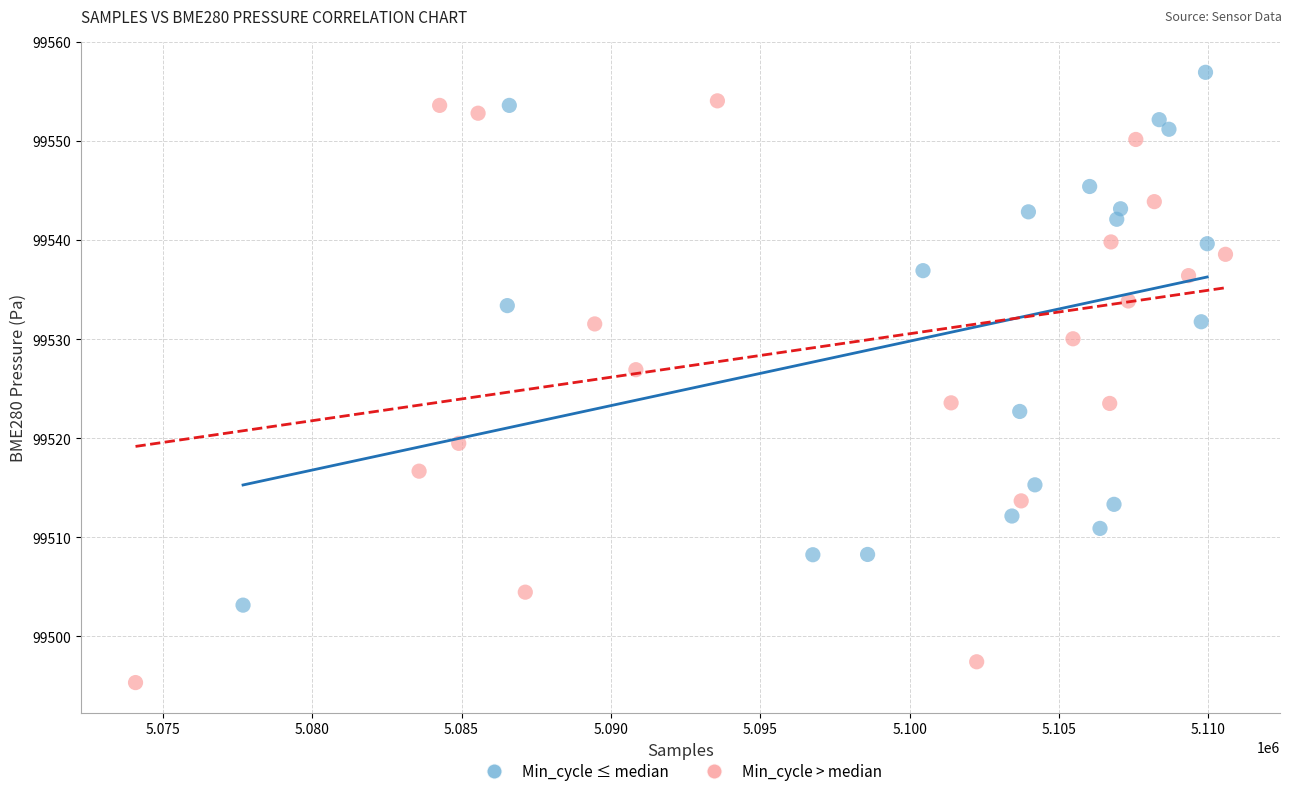

Which series has the widest spread of Y values?

Min_cycle > median